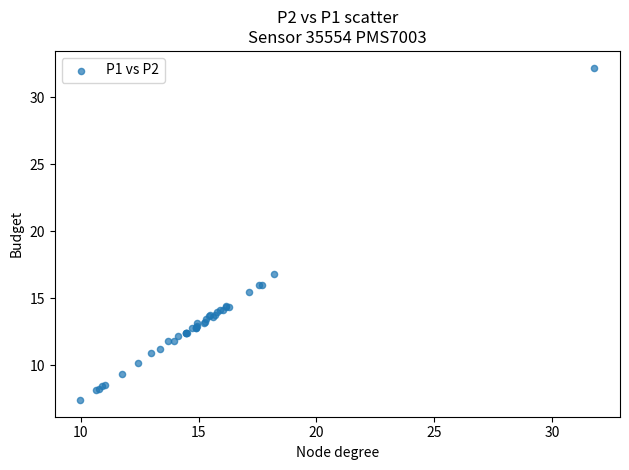

What Y value in the scatter plot is closest to 19?

16.8